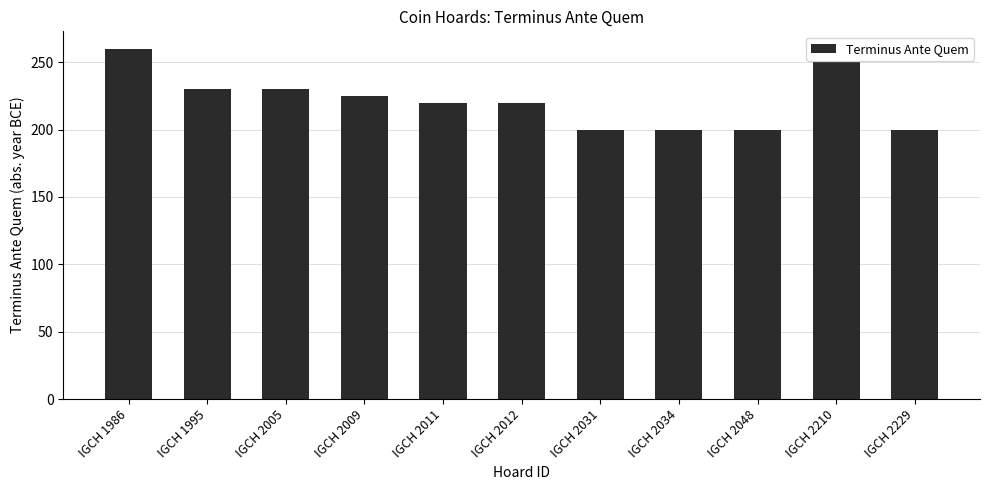

The chart shows a value of 288 at IGCH 2012. True or false?

False